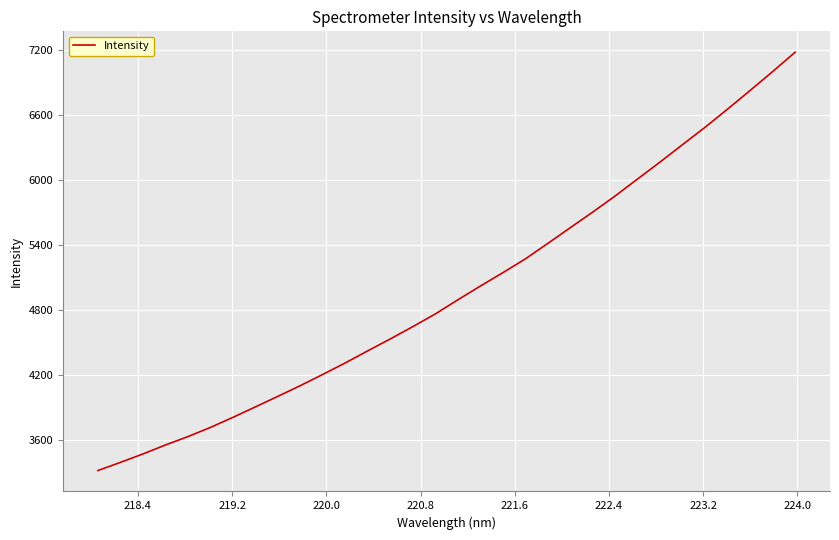

What is the greatest value displayed?

7180.2